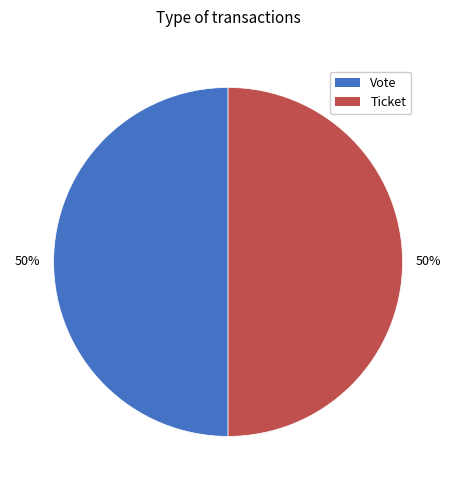

Approximately how many times larger is the value at Vote compared to Ticket?

1.0